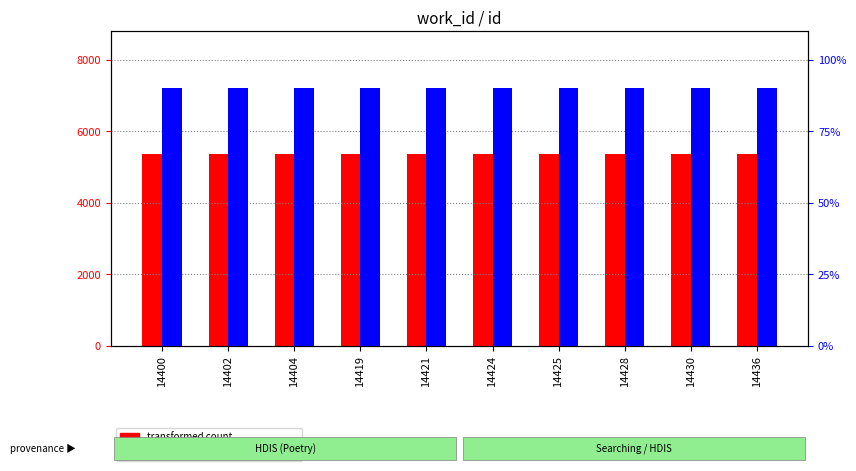

At how many categories does at least one series exceed 13888?

10